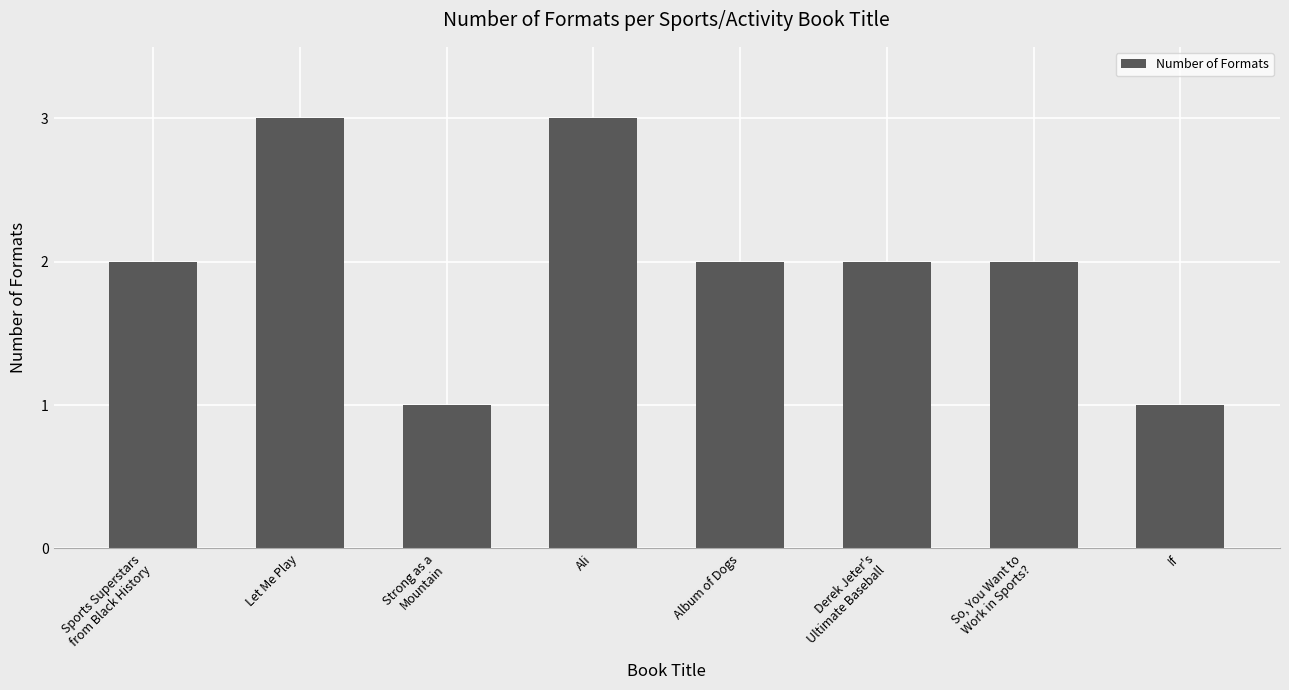

What position from the left is Strong as a
Mountain?

3